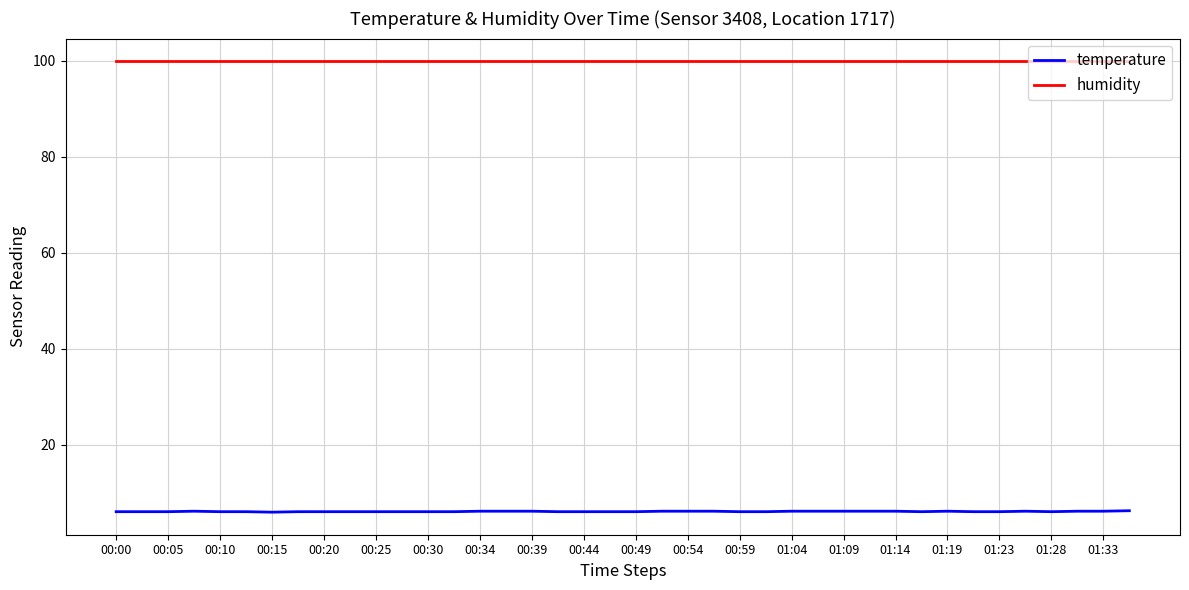

Which series has the widest spread of values?

temperature